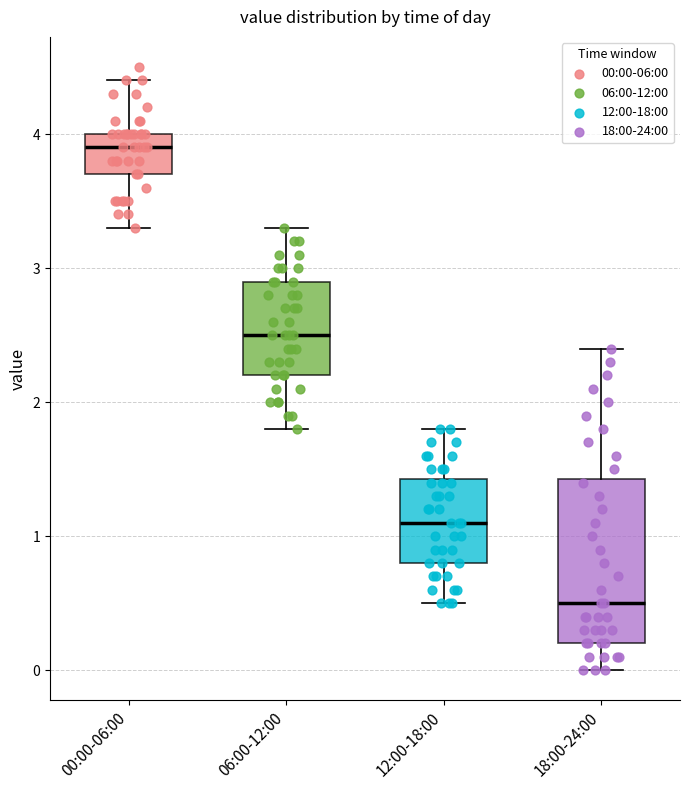

Reading left to right, read every box against the y-axis: the position of its median line, the range the box covers, and the ends of its whiskers. The values are not printed on the chart, so give them approximately, as read against the axis.

00:00-06:00: median 3.9, box 3.7 to 4.0, whiskers 3.3 to 4.4
06:00-12:00: median 2.5, box 2.2 to 2.9, whiskers 1.8 to 3.3
12:00-18:00: median 1.1, box 0.8 to 1.4, whiskers 0.5 to 1.8
18:00-24:00: median 0.5, box 0.2 to 1.4, whiskers 0.0 to 2.4